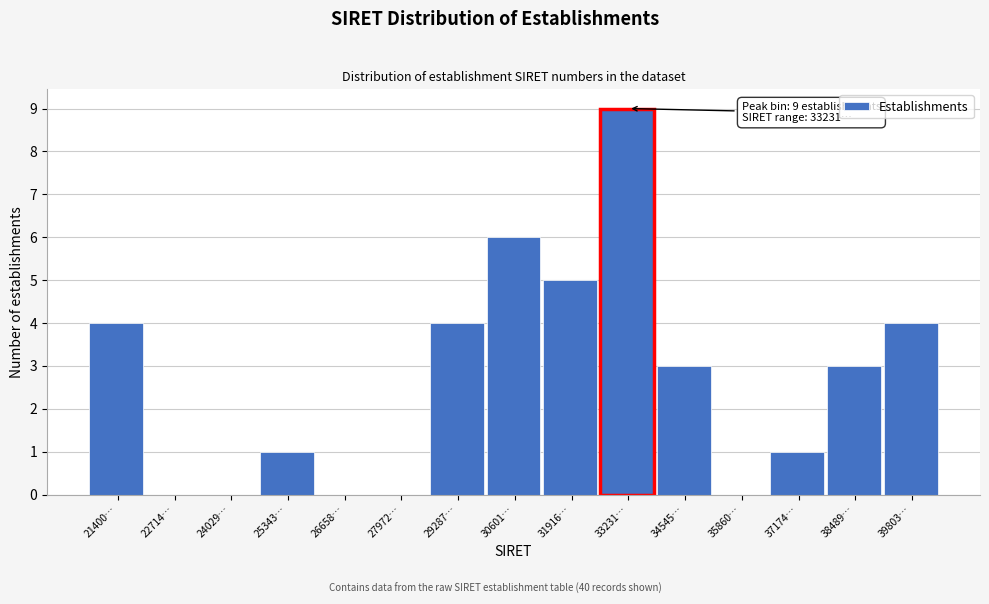

Reading left to right, what are all the values shown in this chart?

21400…=4	22714…=0	24029…=0	25343…=1	26658…=0	27972…=0	29287…=4	30601…=6	31916…=5	33231…=9	34545…=3	35860…=0	37174…=1	38489…=3	39803…=4